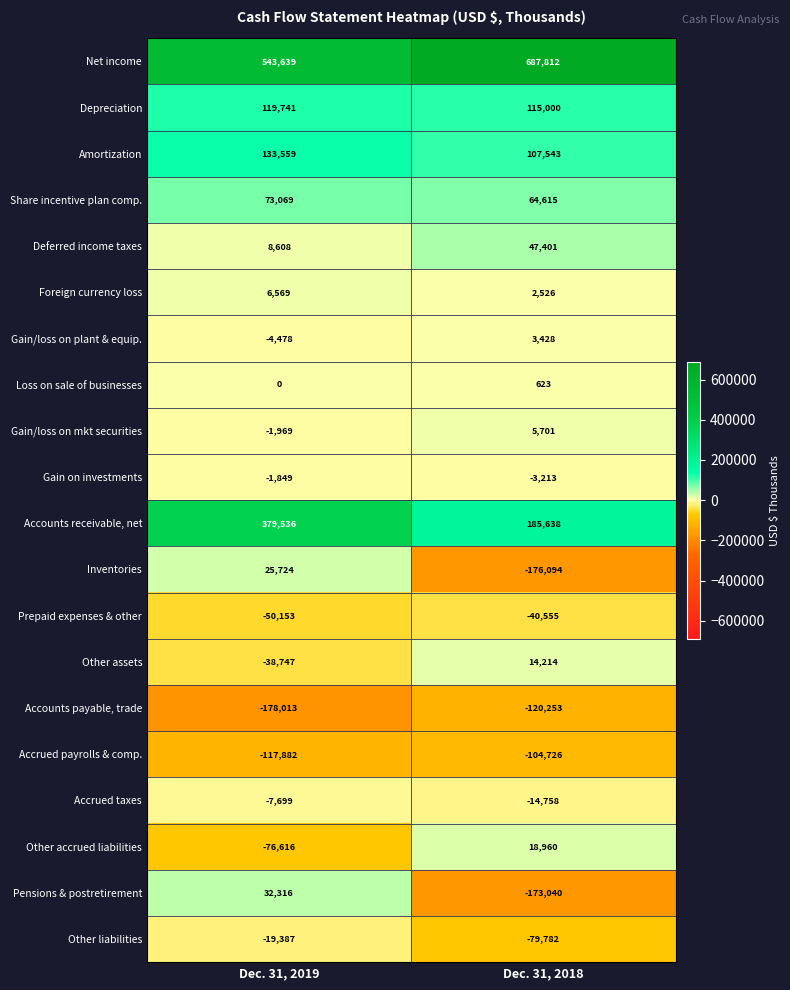

How many values in Other accrued liabilities are above zero?

1